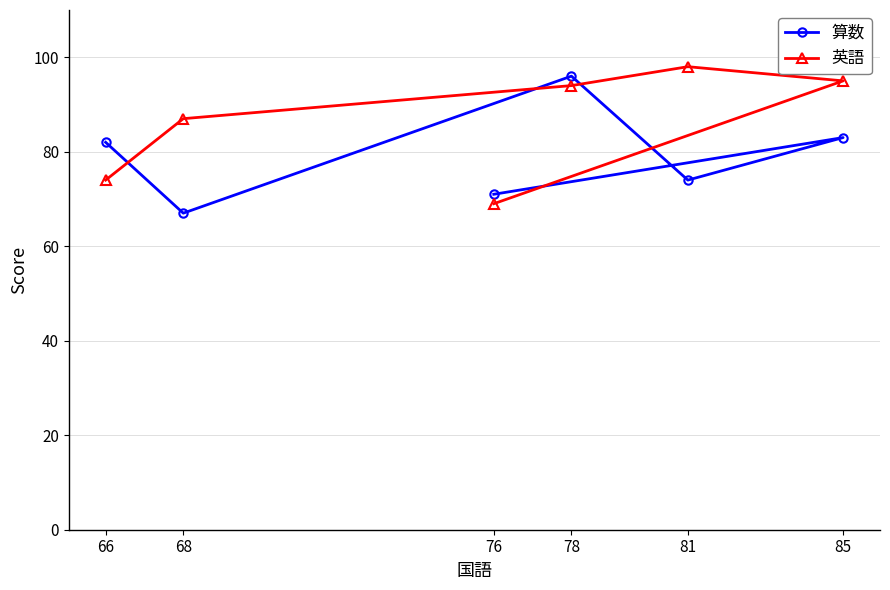

What are all the series names shown in the legend?

算数, 英語